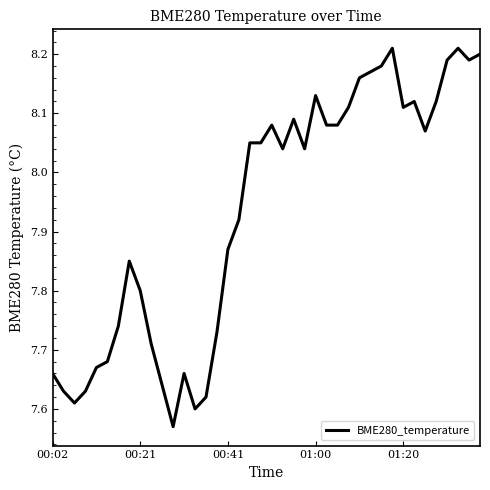

What is the difference between the maximum and minimum values?

0.6